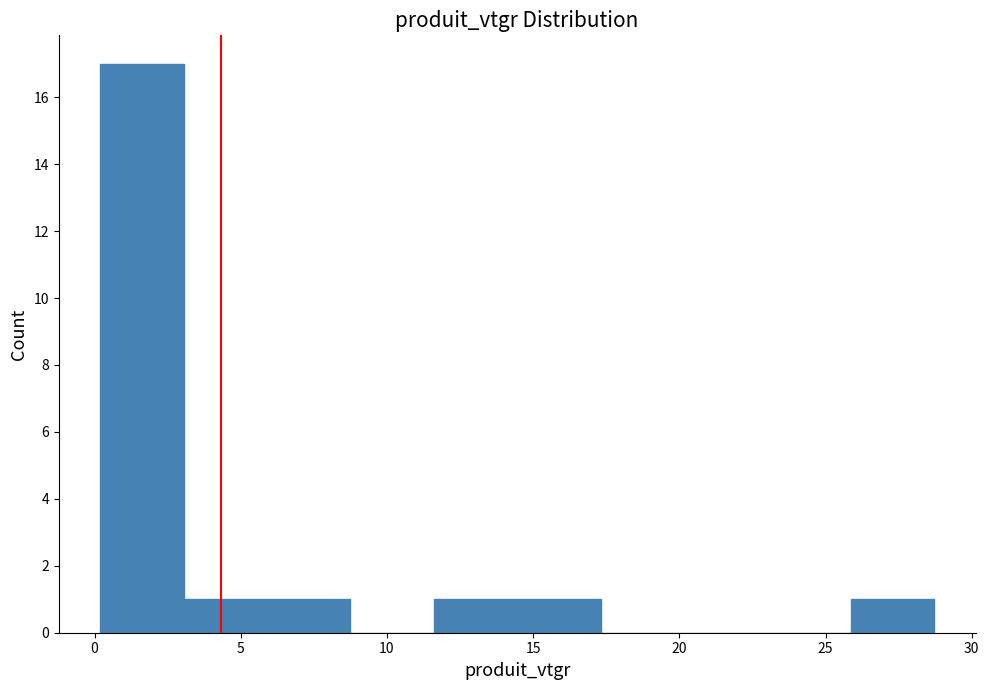

How tall is the bar that spans 14.5 to 17.5 on the x-axis? Neither the bar edges nor the heights are printed on the chart, so give them approximately, as read against the axes.

1